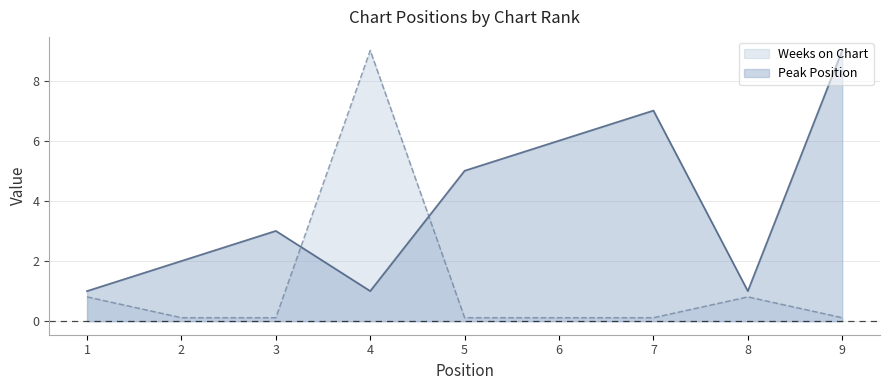

What is the spread (max minus min) of values at 6?

5.9